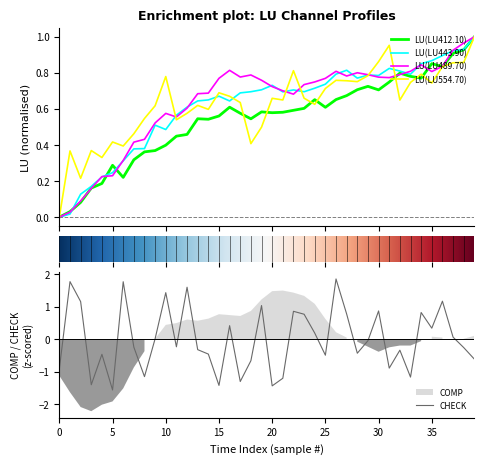

How many data points in CHECK are above 0?

18